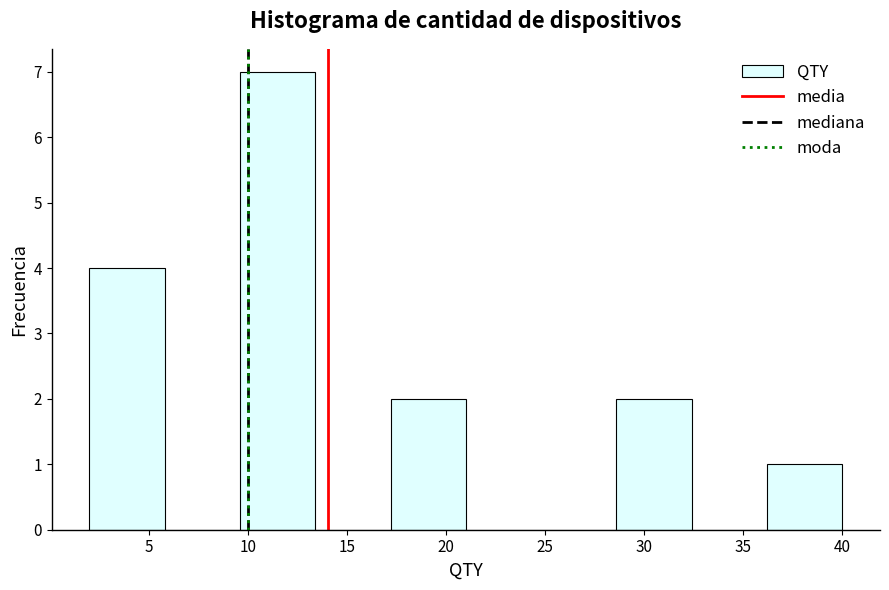

Reading left to right, list every bar in this chart as the range it spans on the x-axis followed by its height. Neither the bar edges nor the heights are printed on the chart, so give them approximately, as read against the axes.

2.0 to 5.8: 4
5.8 to 9.6: 0
9.6 to 13.4: 7
13.4 to 17.2: 0
17.2 to 21.0: 2
21.0 to 24.8: 0
24.8 to 28.6: 0
28.6 to 32.4: 2
32.4 to 36.2: 0
36.2 to 40.0: 1